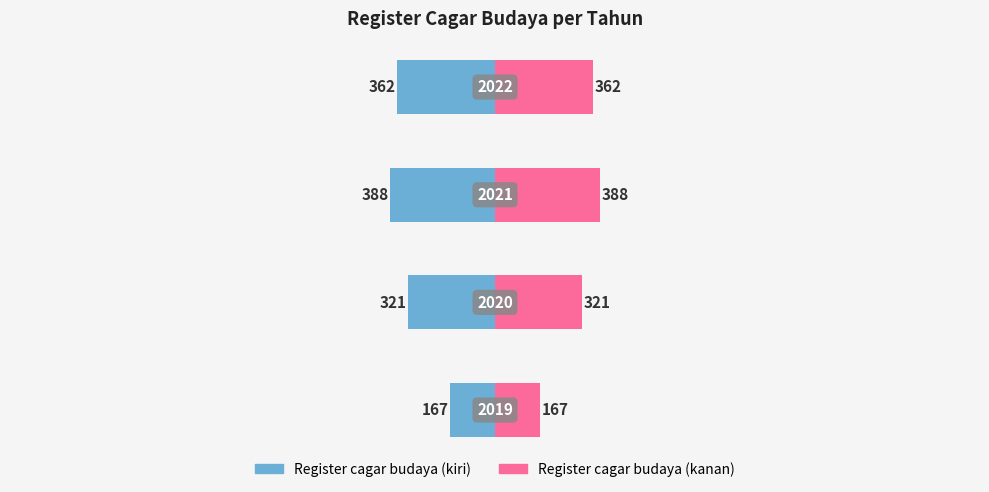

What is the minimum value shown in the chart?

167